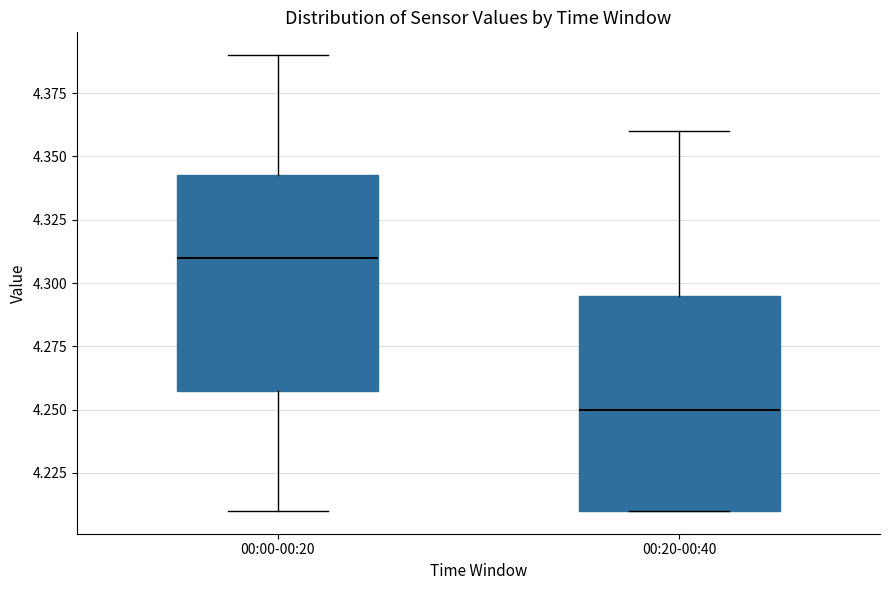

Which box's median line is the lowest?

00:20-00:40